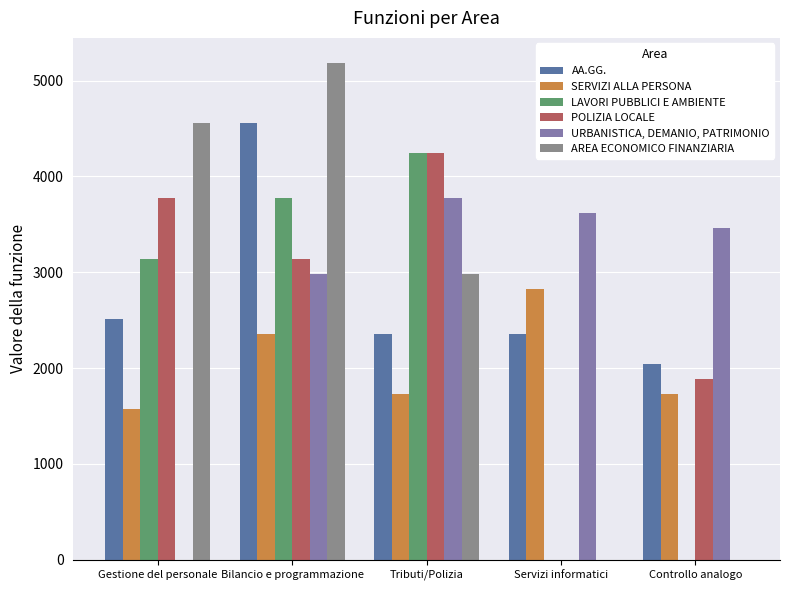

Where does the AA.GG. series first go above 2357?

Gestione del personale